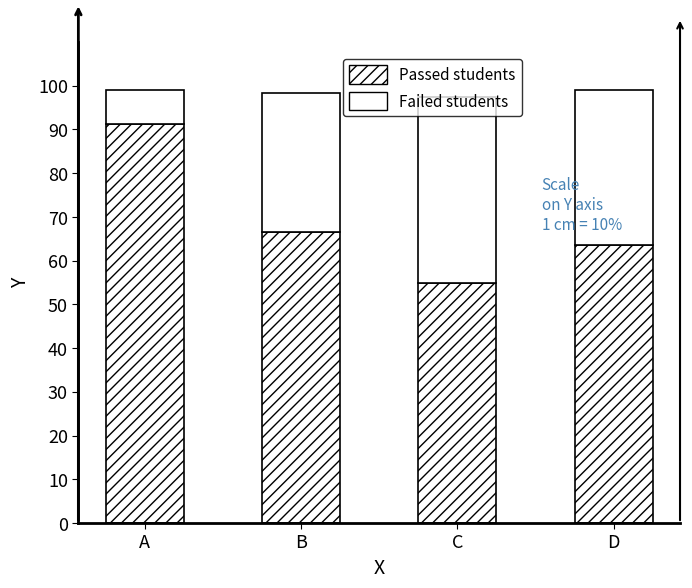

How many data points does each series have?

4